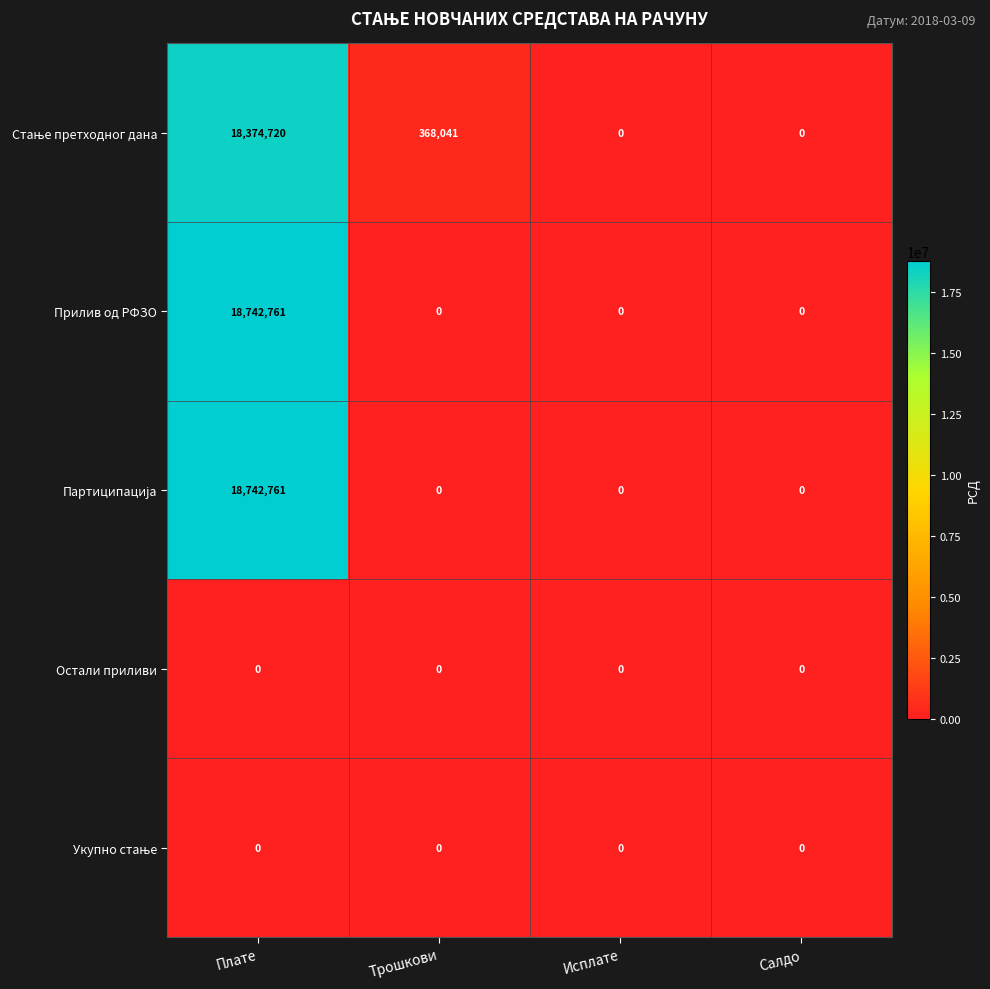

What is the sum of the Прилив од РФЗО values at Плате and Трошкови?

18742761